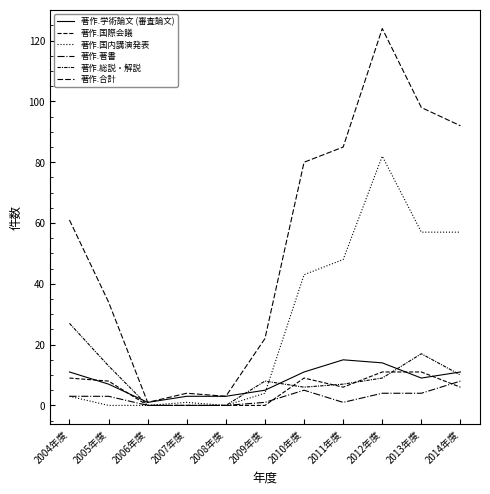

Reading right to left, transcribe all the data shown in this chart.

著作.学術論文 (審査論文): 11	9	14	15	11	5	3	3	1	7	11
著作.国際会議: 6	11	11	6	9	0	0	0	0	8	9
著作.国内講演発表: 57	57	82	48	43	4	0	1	0	0	3
著作.著書: 8	4	4	1	5	1	0	0	0	3	3
著作.総説・解説: 10	17	9	7	6	8	0	0	0	13	27
著作.合計: 92	98	124	85	80	22	3	4	1	34	61